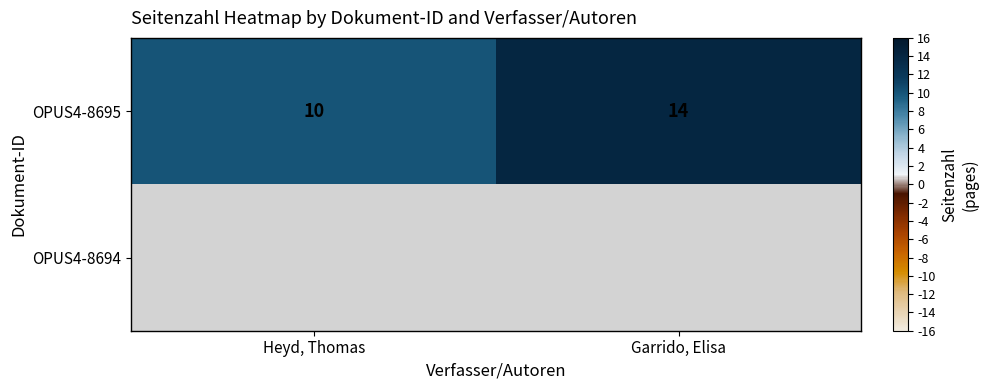

Is it true that OPUS4-8695 equals 14 at Heyd, Thomas?

False